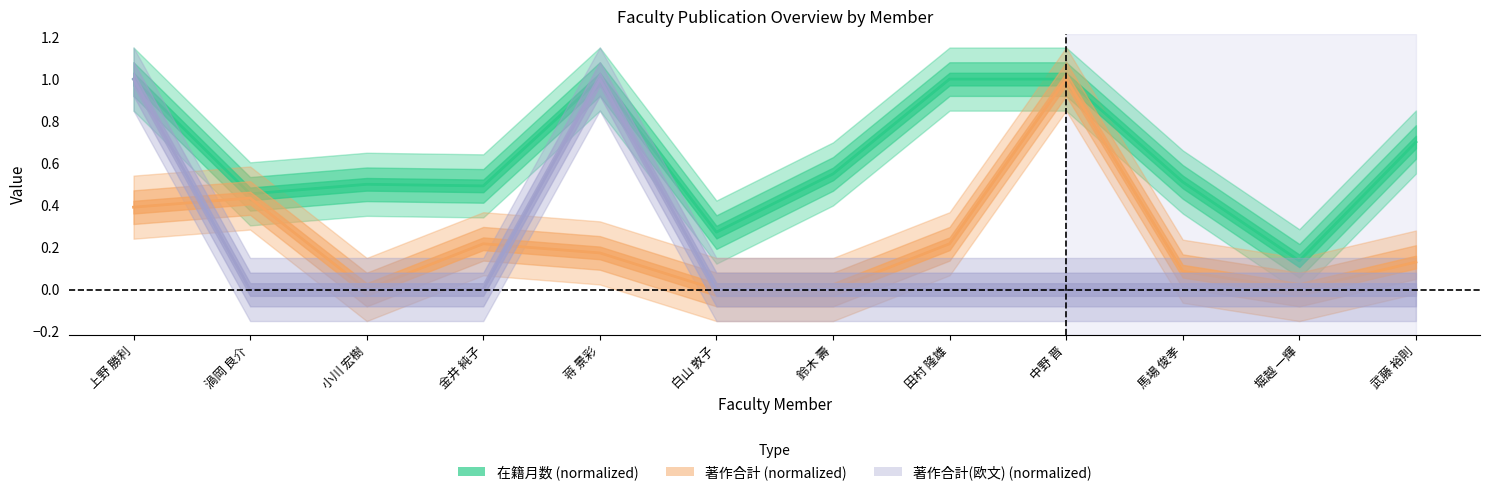

Does the chart display data point markers on the line(s)?

No